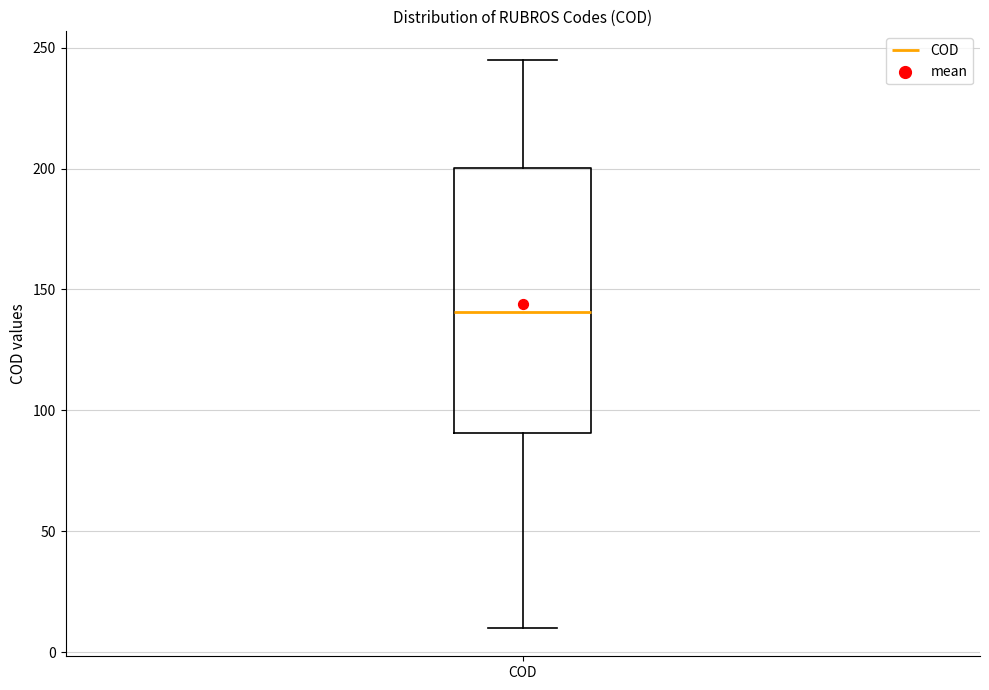

Where does the lower whisker of the box for COD end on the y-axis? The values are not printed on the chart, so give them approximately, as read against the axis.

10